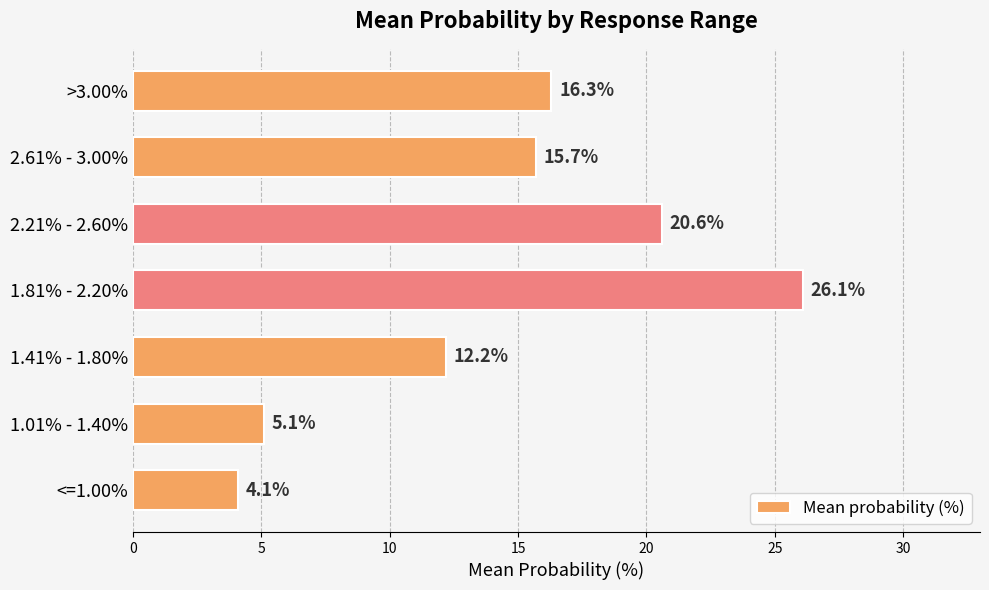

Reading bottom to top, what are all the values shown in this chart?

4.1	5.1	12.2	26.1	20.6	15.7	16.3